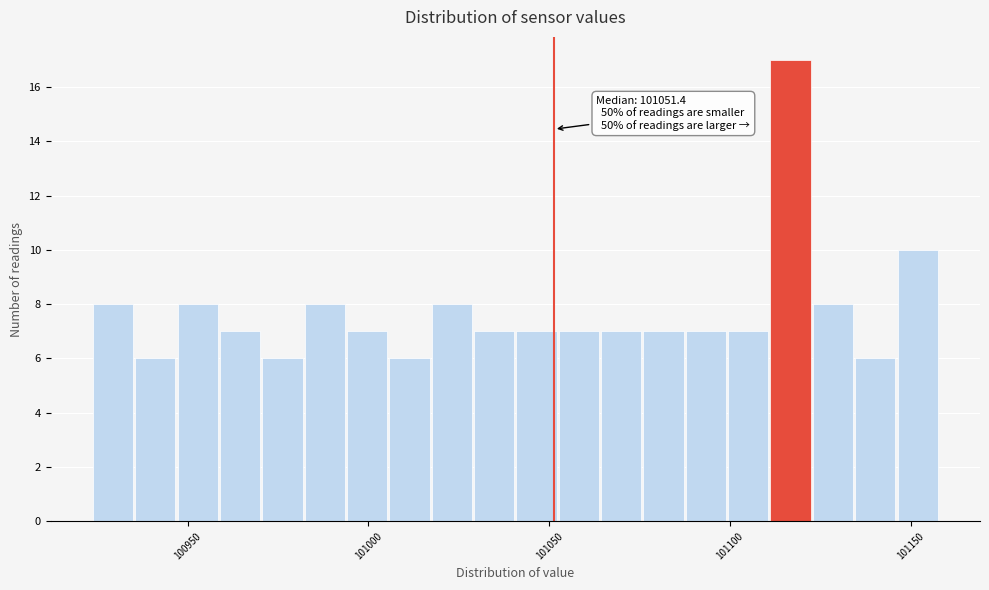

Around what value on the x-axis is the tallest bar? Give the approximate position of its centre, as read against the axis.

101115